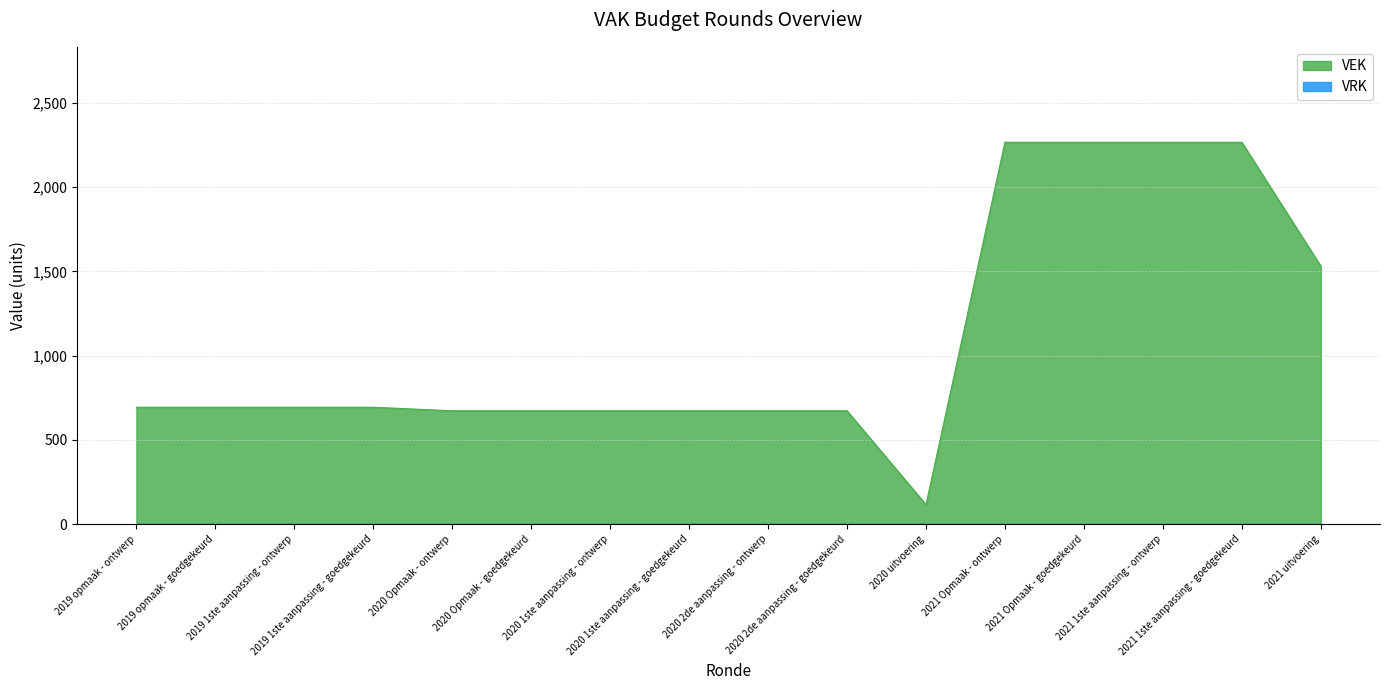

What is the value of the 13th point from the left?

2267